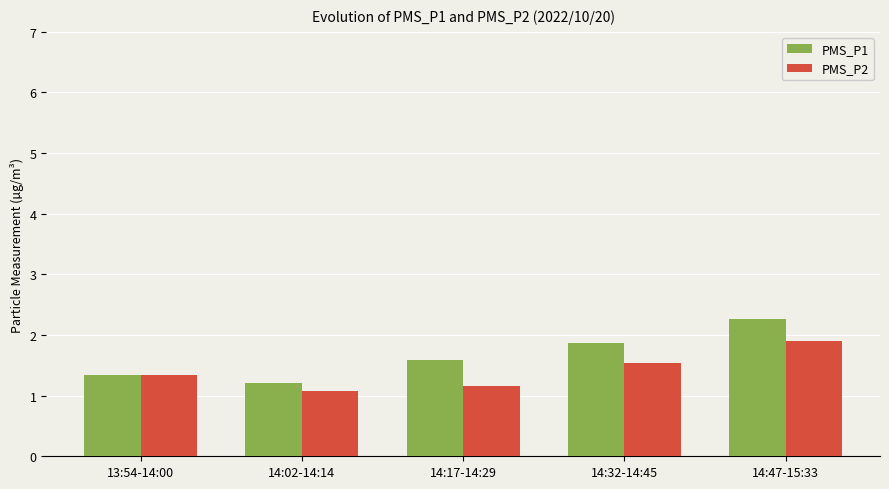

Which series has the largest total across all categories?

PMS_P1